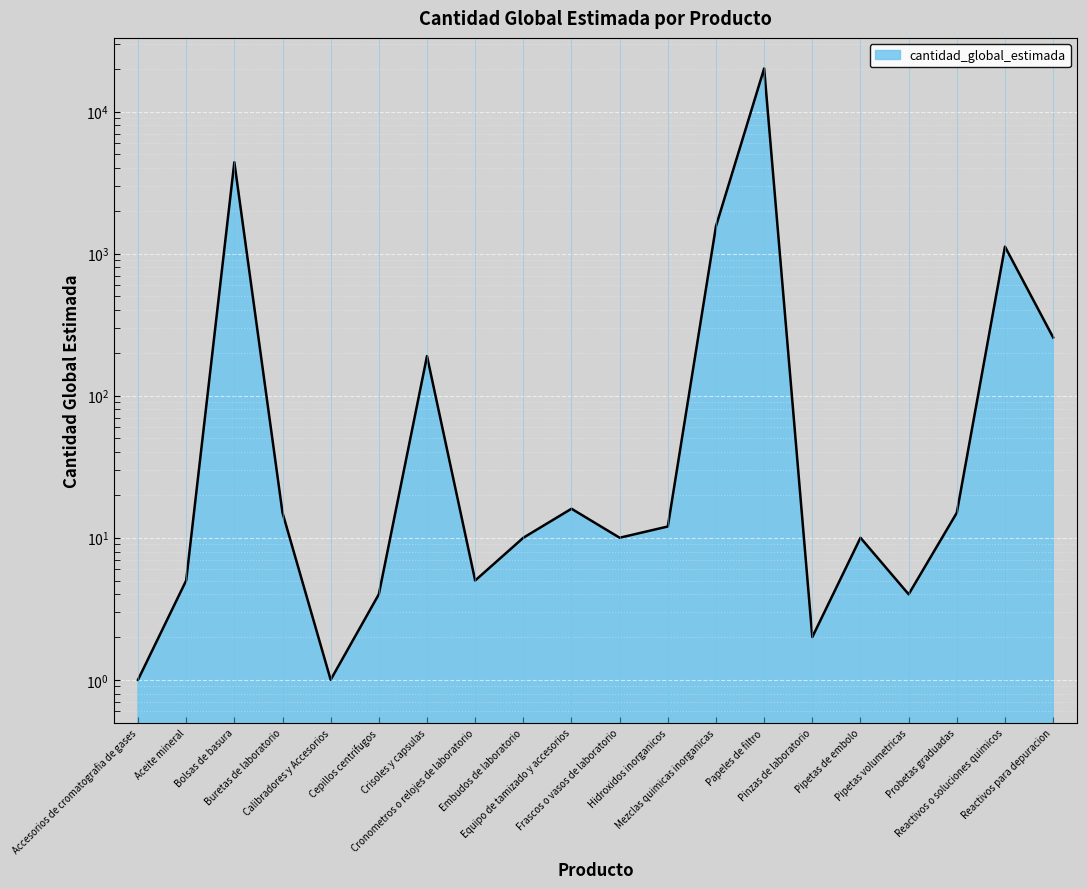

Which label corresponds to the largest value in the chart?

Papeles de filtro